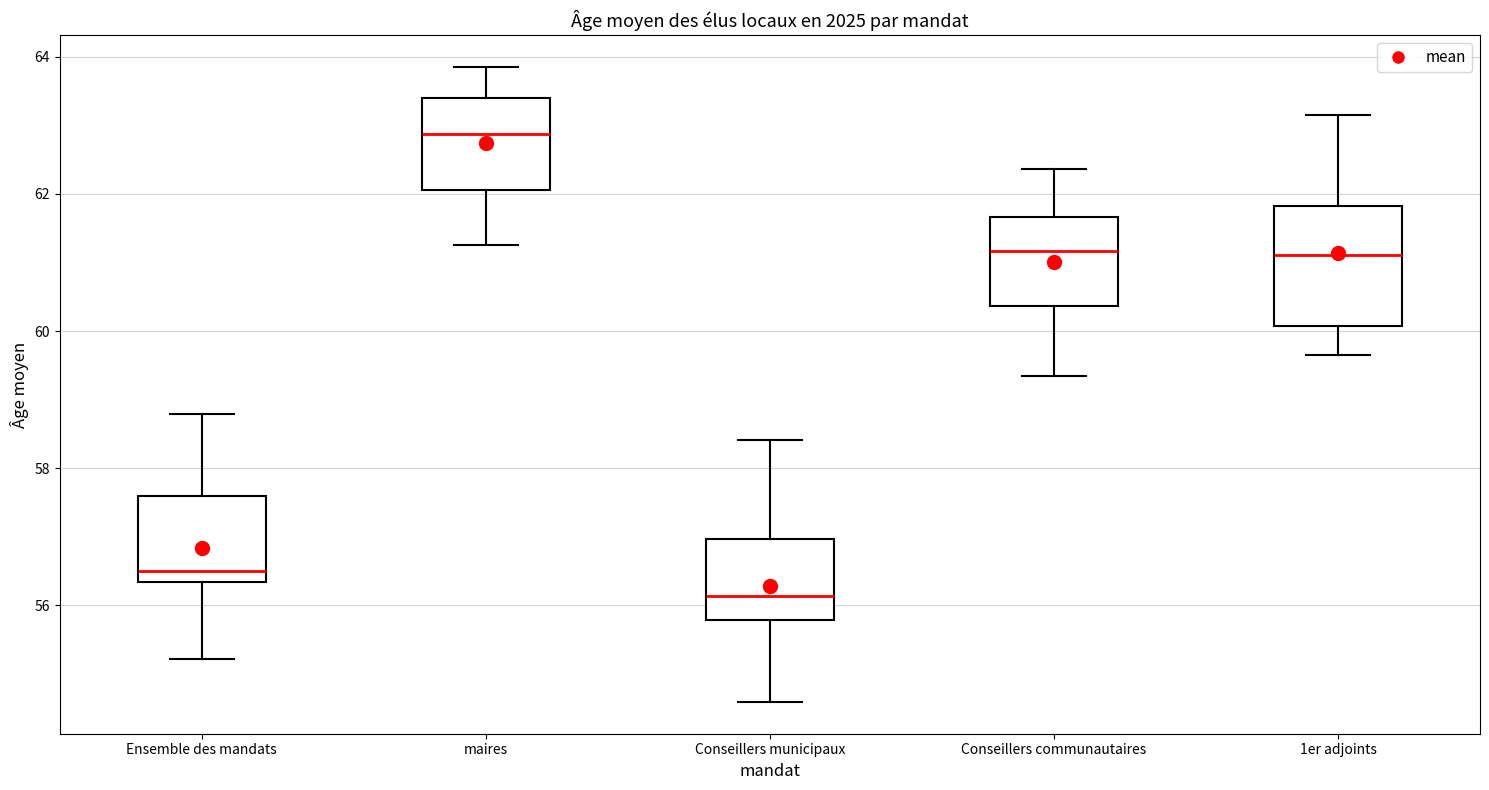

Which box is the tallest, from its lower edge to its upper edge?

1er adjoints